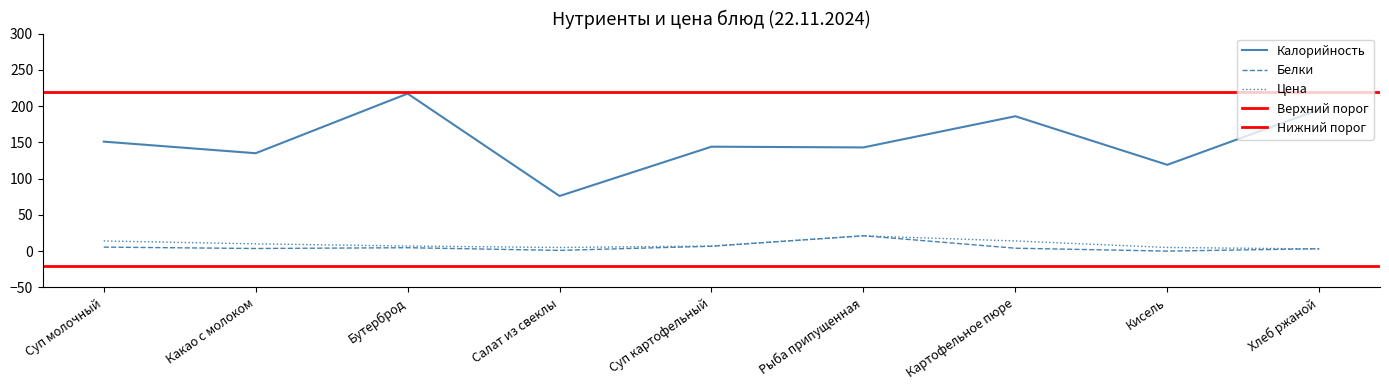

What is the difference between the second highest and second lowest values in the Белки series?

5.7